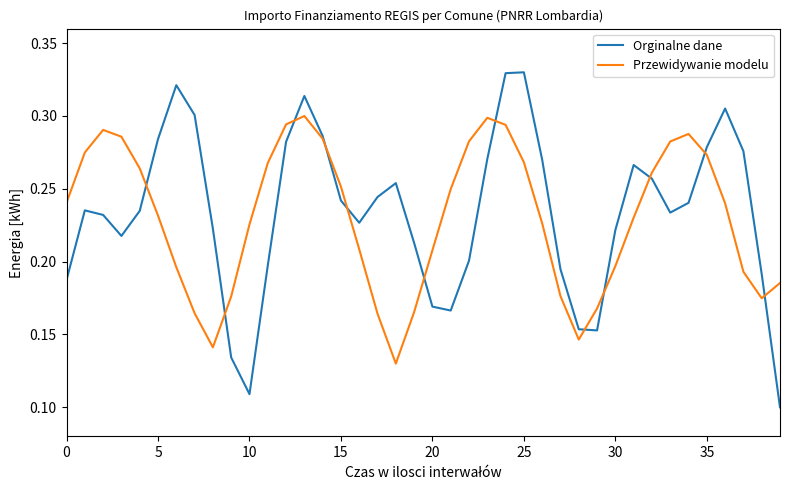

Rank the series by their maximum value, from lowest to highest.

Przewidywanie modelu, Orginalne dane